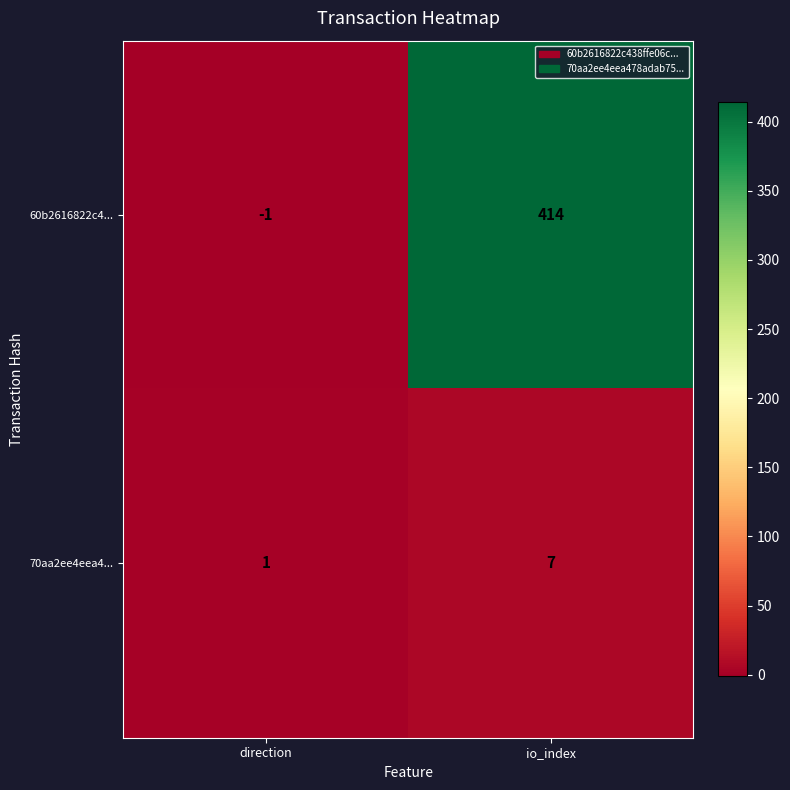

Reading left to right, what are all the values shown in this chart?

60b2616822c4...: -1	414
70aa2ee4eea4...: 1	7